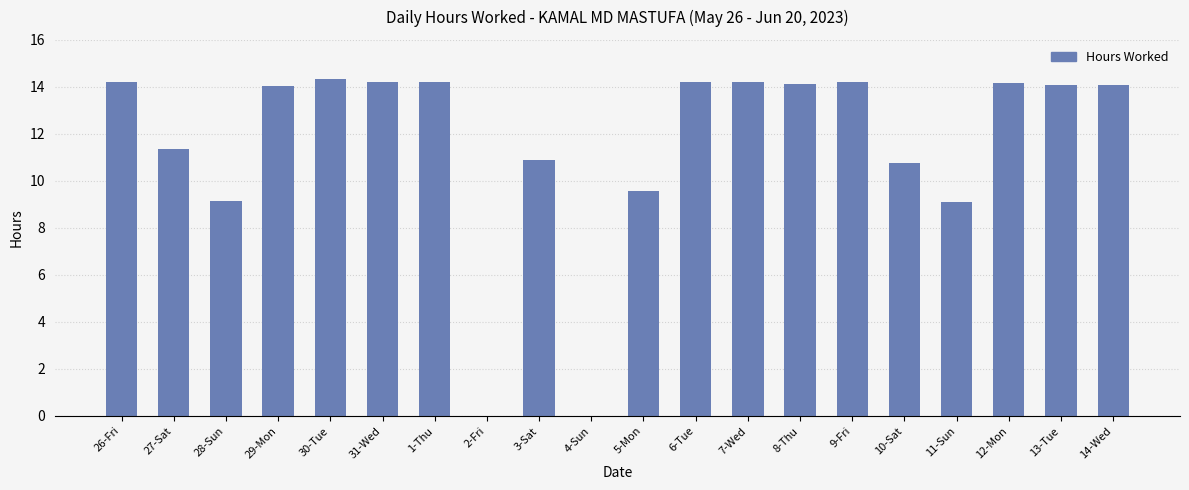

What is the sum of the values at 7-Wed and 6-Tue?

28.4